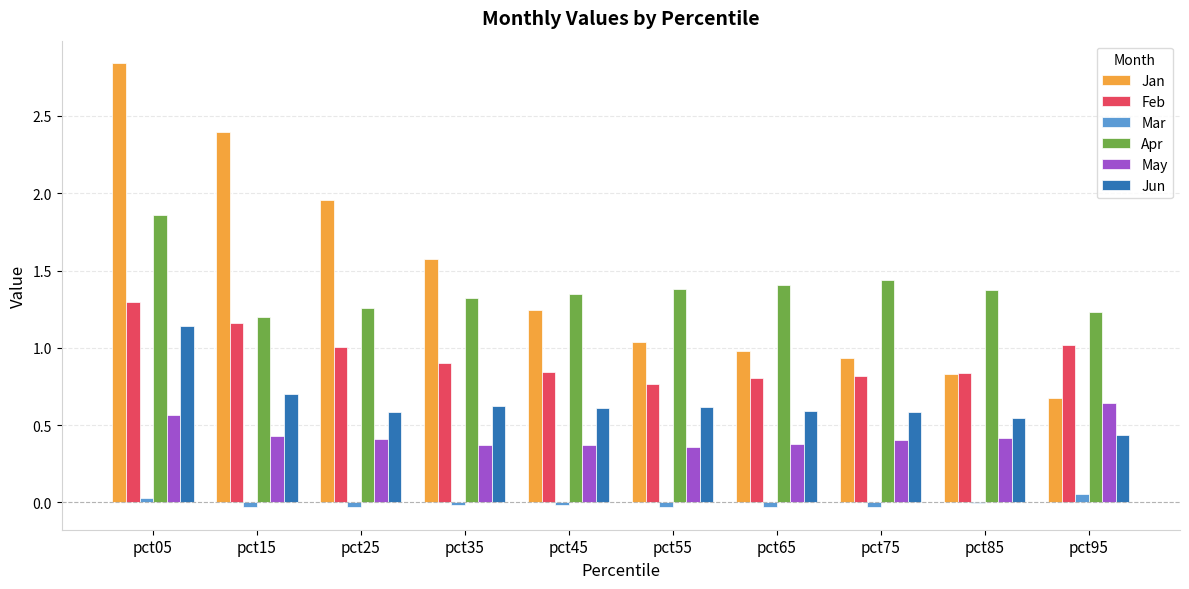

Does the chart contain stacked bars?

No